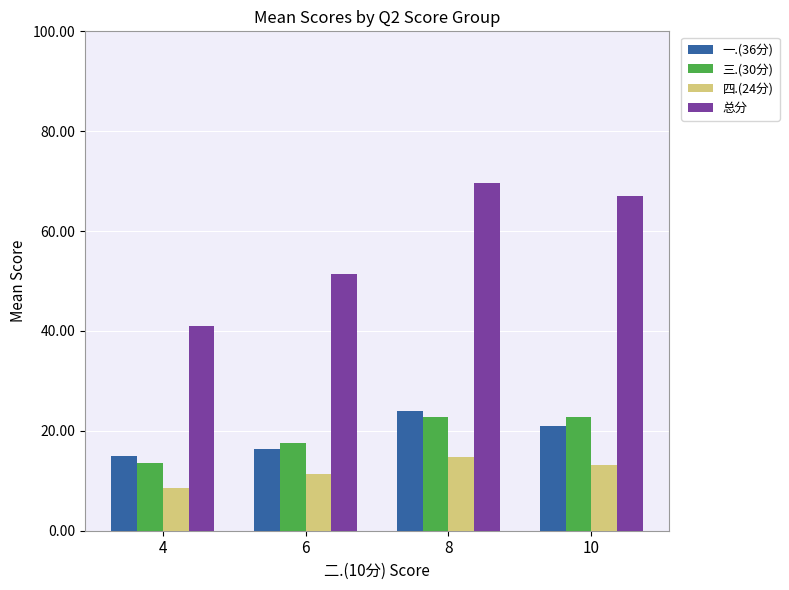

What is the highest value of the 四.(24分) series?

14.9